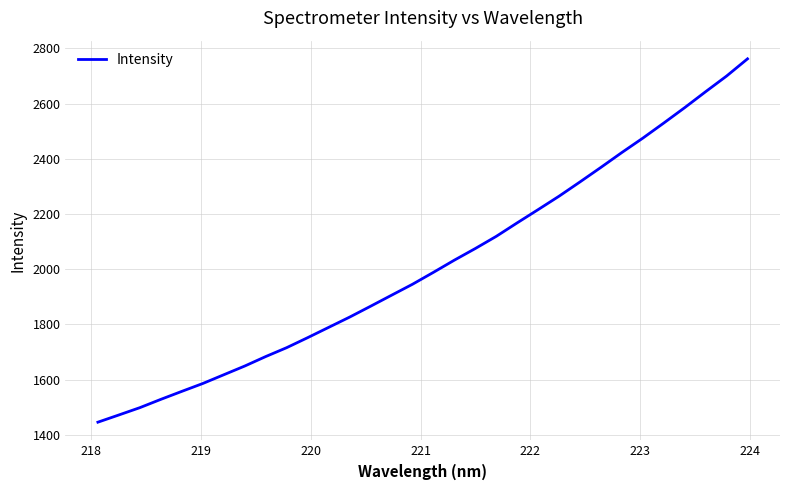

What is the smallest value displayed?

1445.5